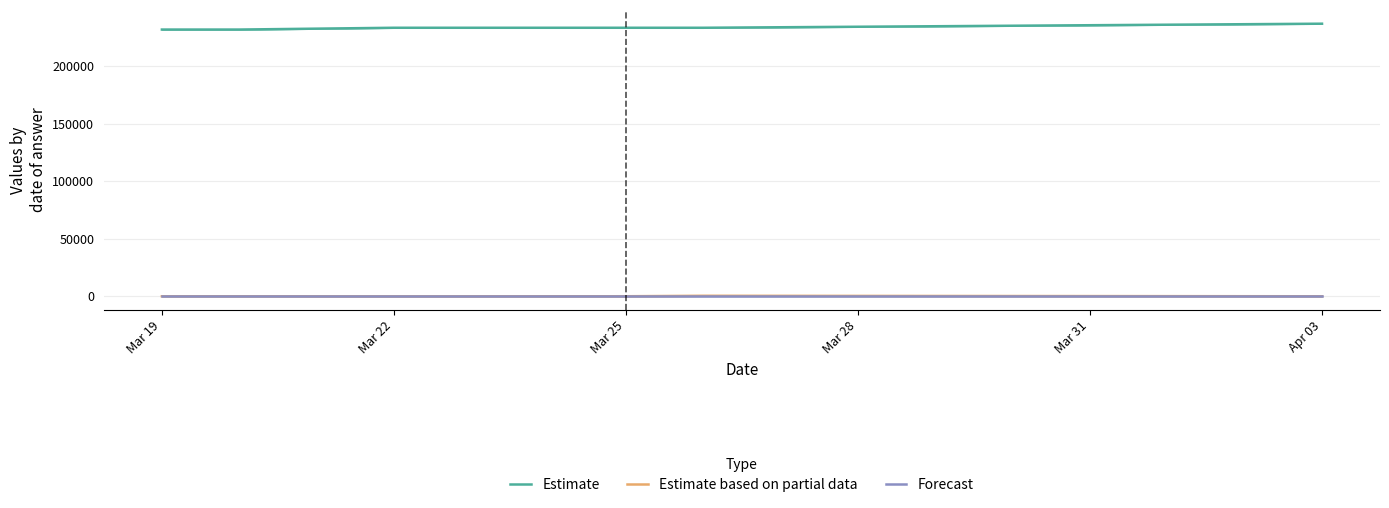

Reading left to right, what are all the values shown in this chart?

Estimate: 232032.5	232034.0	233595.0	233593.0	233593.0	237126.7
Estimate based on partial data: 72.5	72.5	17.5	101.2	502.5	72.5
Forecast: 30.0	30.0	30.0	30.0	30.0	30.0